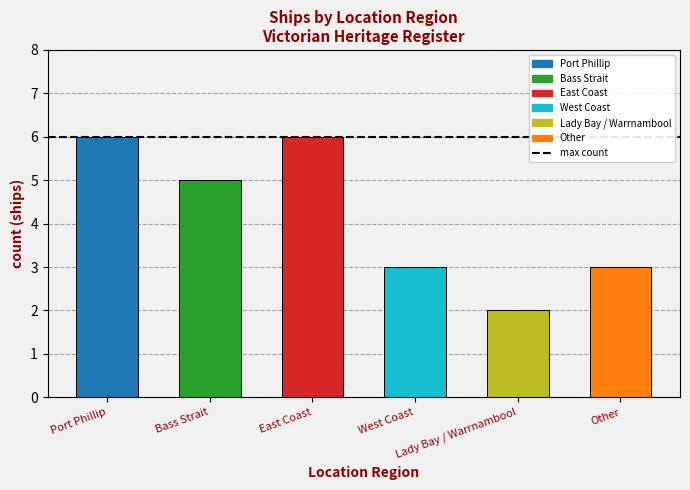

Reading left to right, transcribe all the data shown in this chart.

Port Phillip=6	Bass Strait=5	East Coast=6	West Coast=3	Lady Bay / Warrnambool=2	Other=3